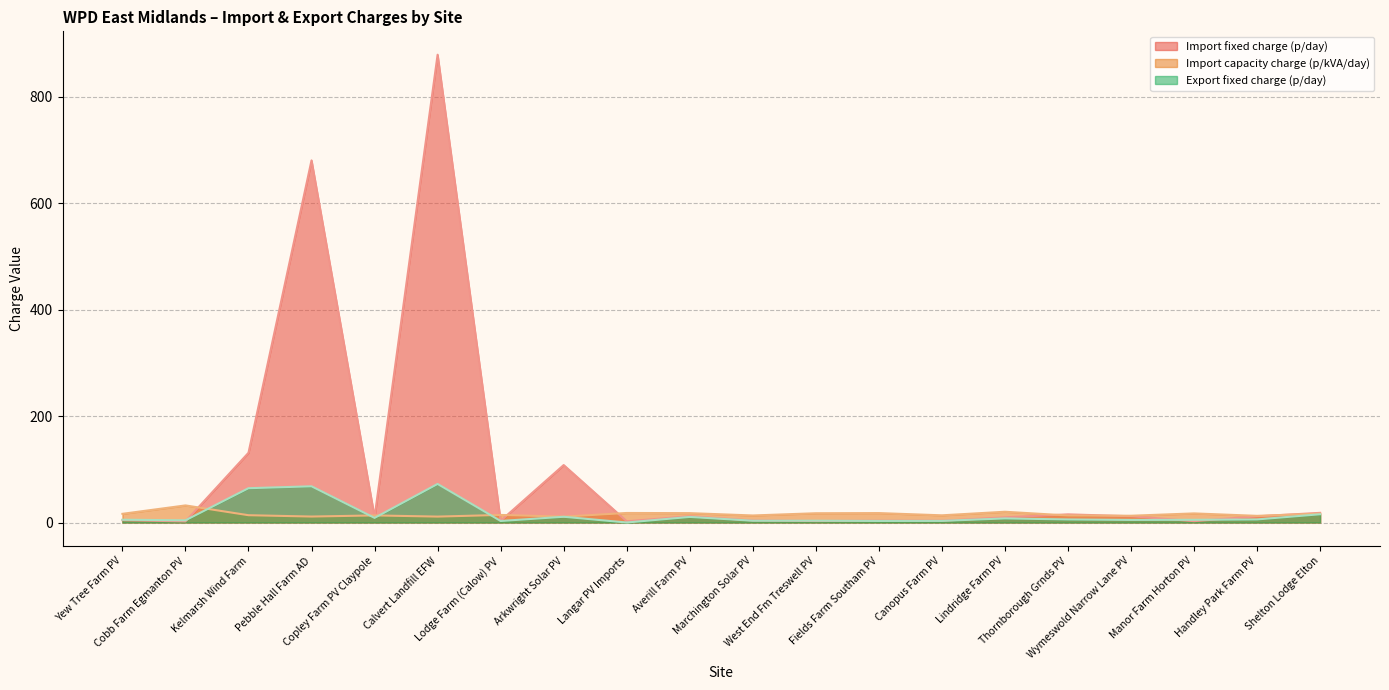

How many series are shown in this chart?

3